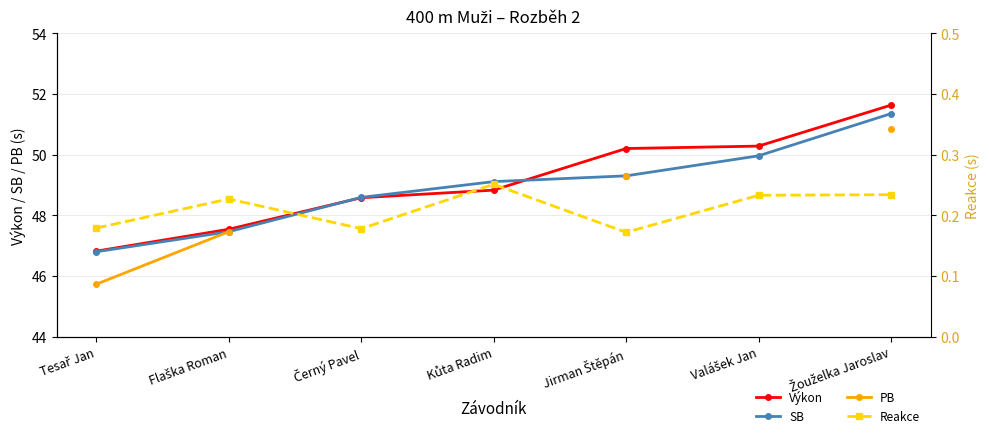

What are all the series names shown in the legend?

Výkon, SB, PB, Reakce